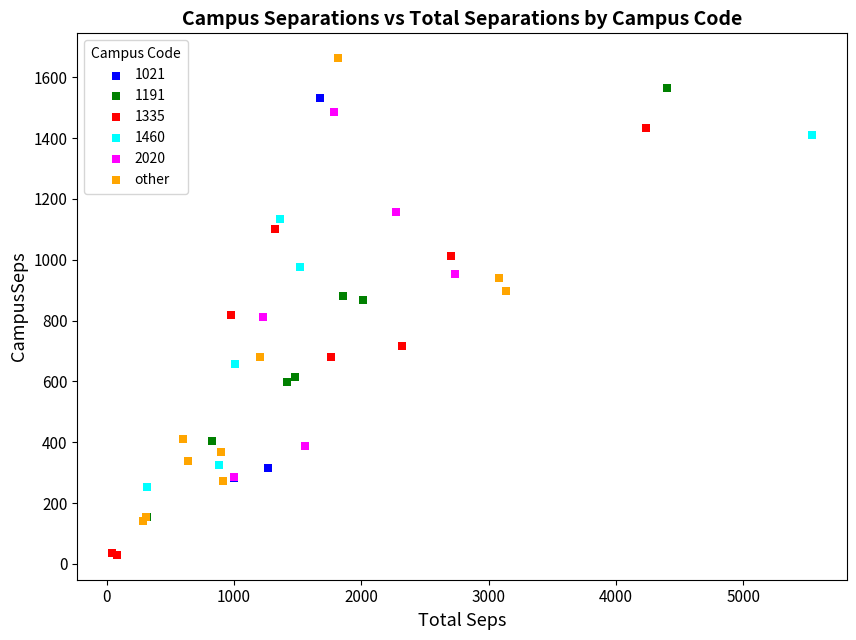

Which series contains the lowest Y value?

1335